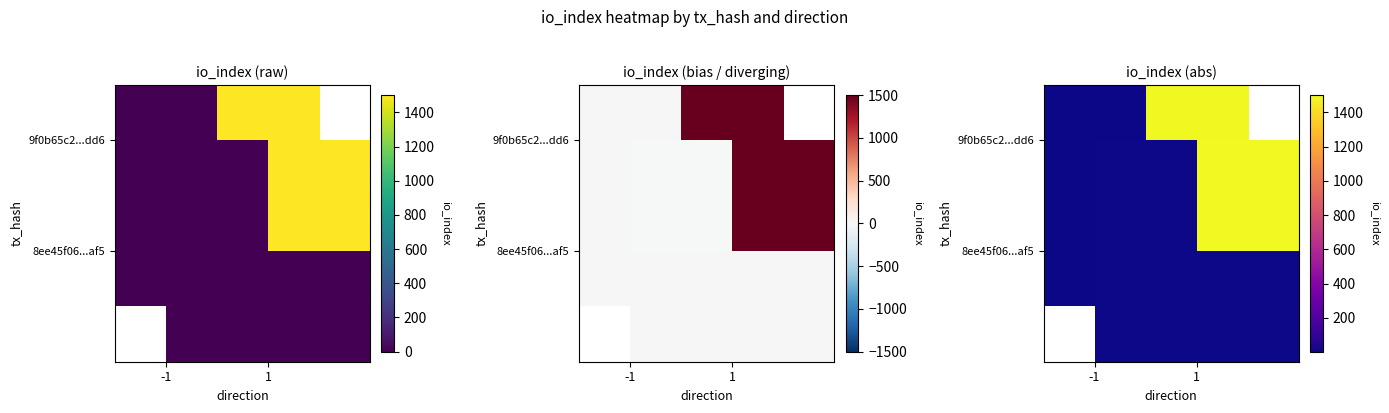

Which label corresponds to the smallest value in the chart?

-1